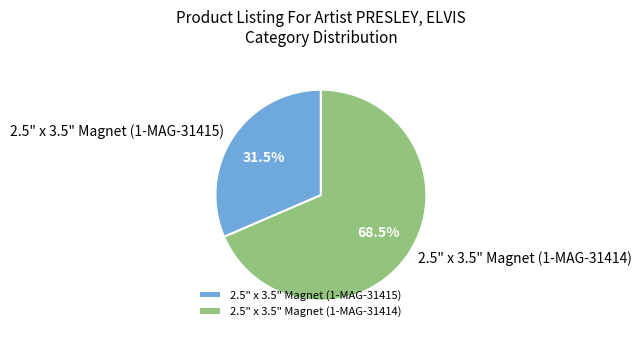

Which has a higher value, 2.5" x 3.5" Magnet (1-MAG-31415) or 2.5" x 3.5" Magnet (1-MAG-31414)?

2.5" x 3.5" Magnet (1-MAG-31414)